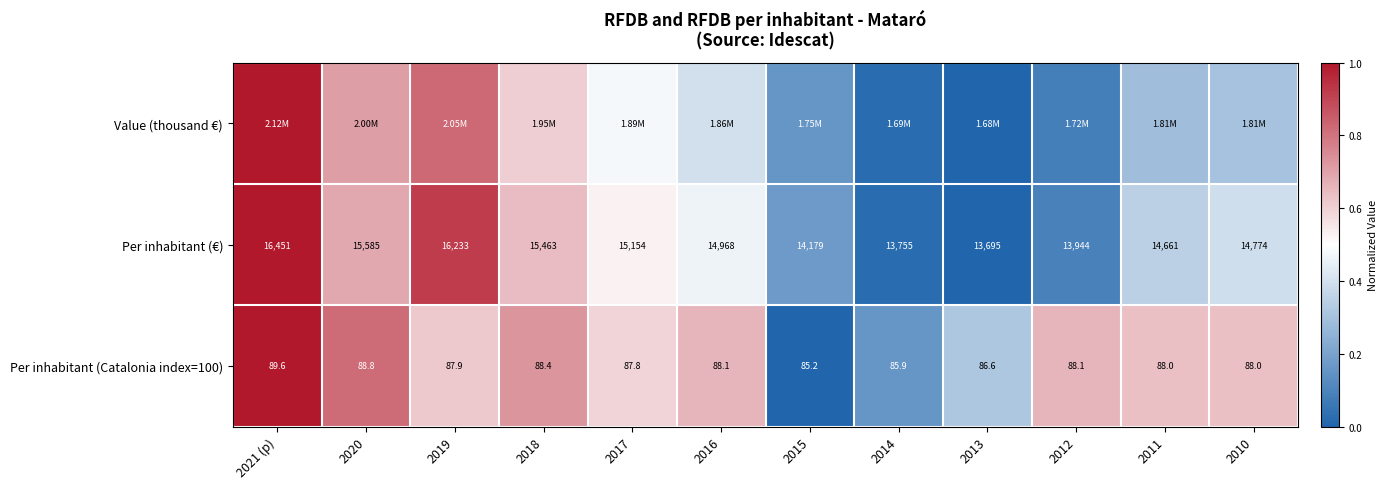

Which has a higher value, 2013 or 2019?

2019